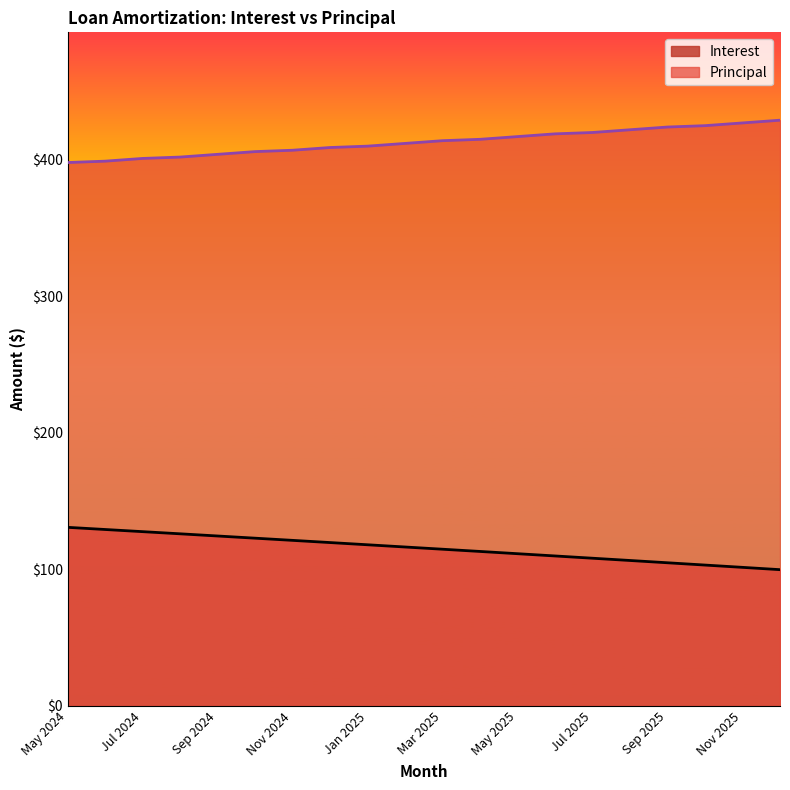

At which category does the chart reach its peak across all series?

Dec 2025